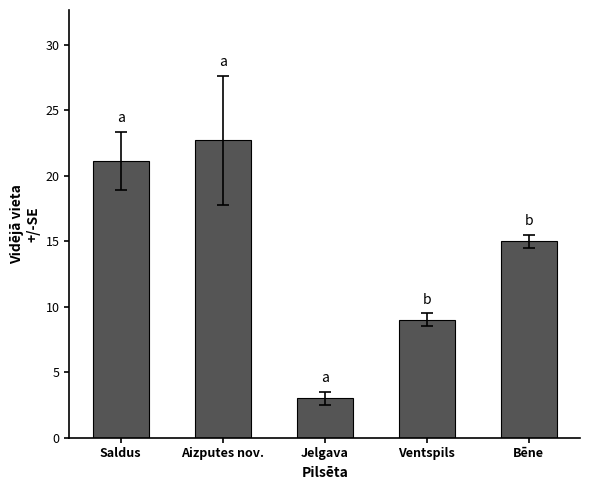

What is the difference between the maximum and minimum values?

19.7